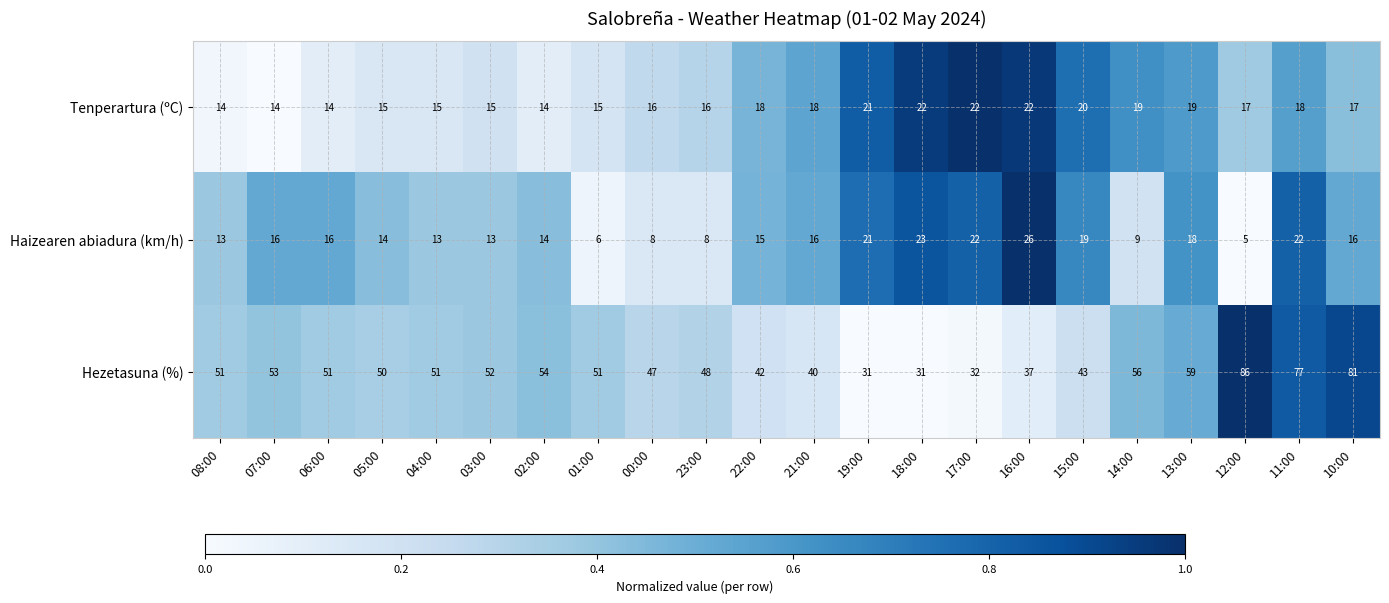

At which label is Haizearen abiadura (km/h) closest to 15?

22:00